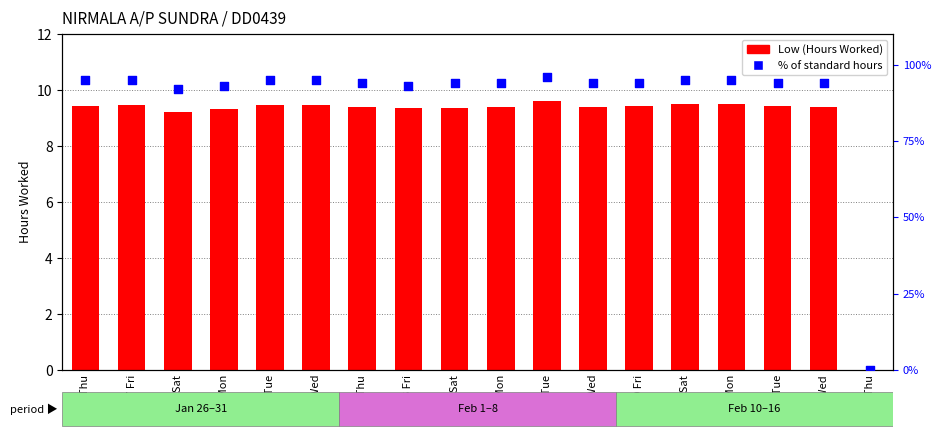

Which series contains the highest Y value?

% of standard hours